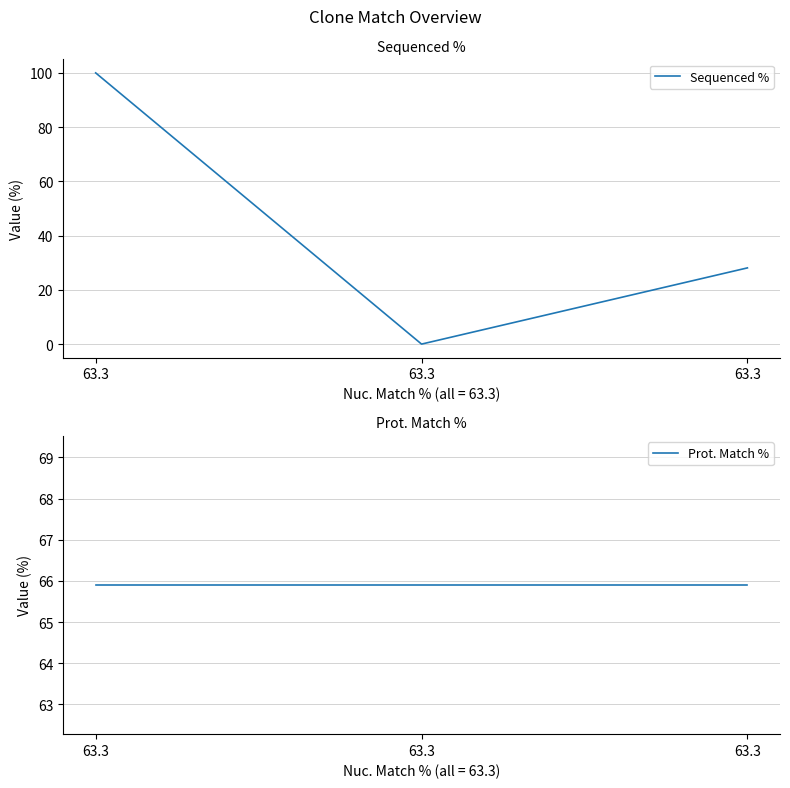

What are all the series names shown in the legend?

Sequenced %, Prot. Match %